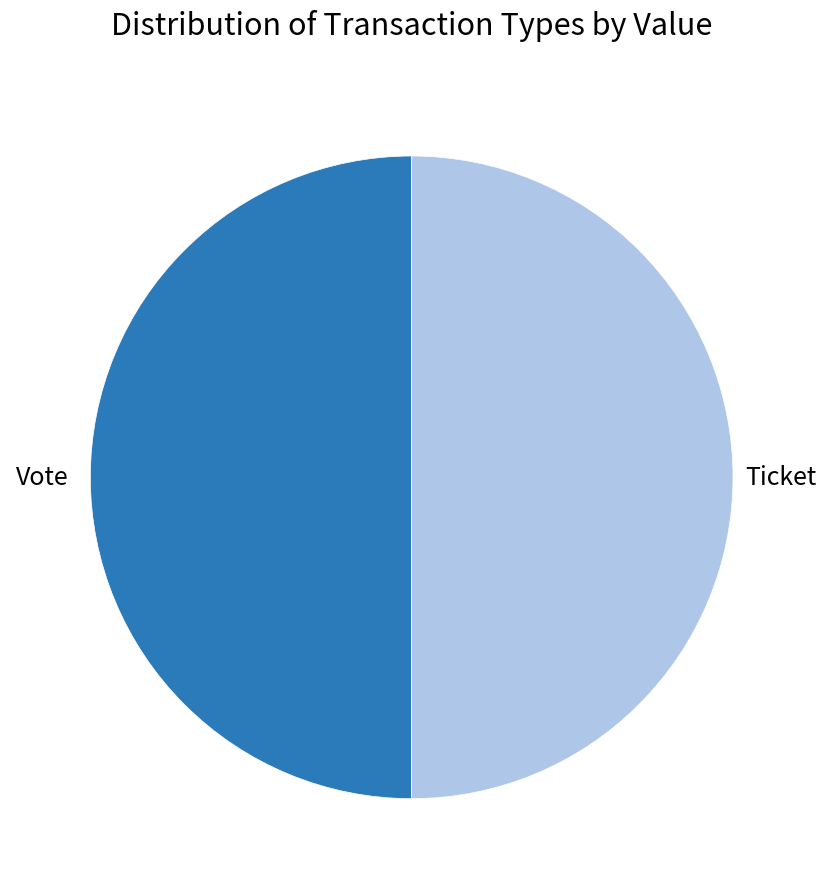

Count the number of slices in the pie.

2